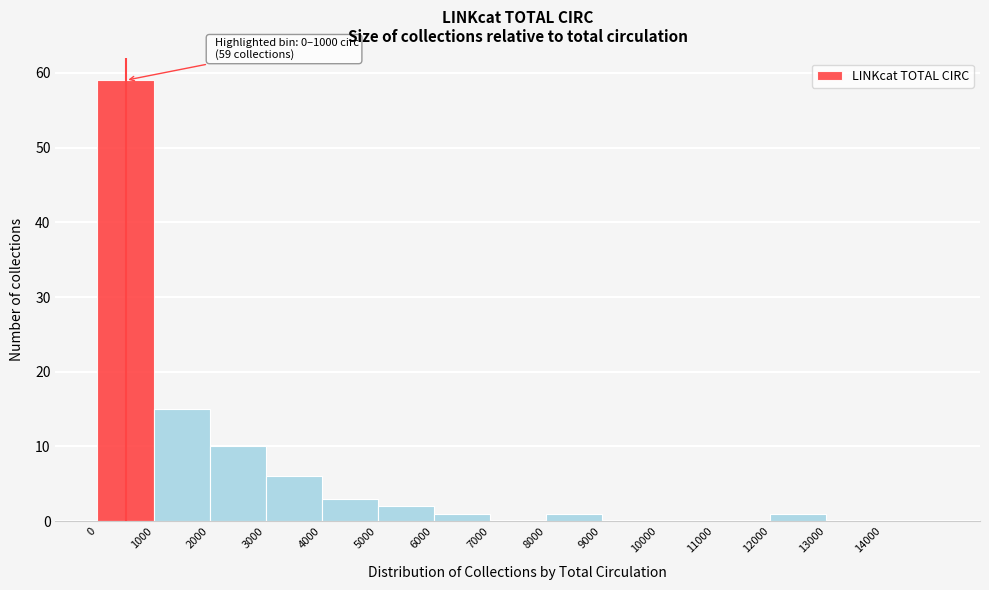

Which range on the x-axis has the tallest bar?

0 to 1000